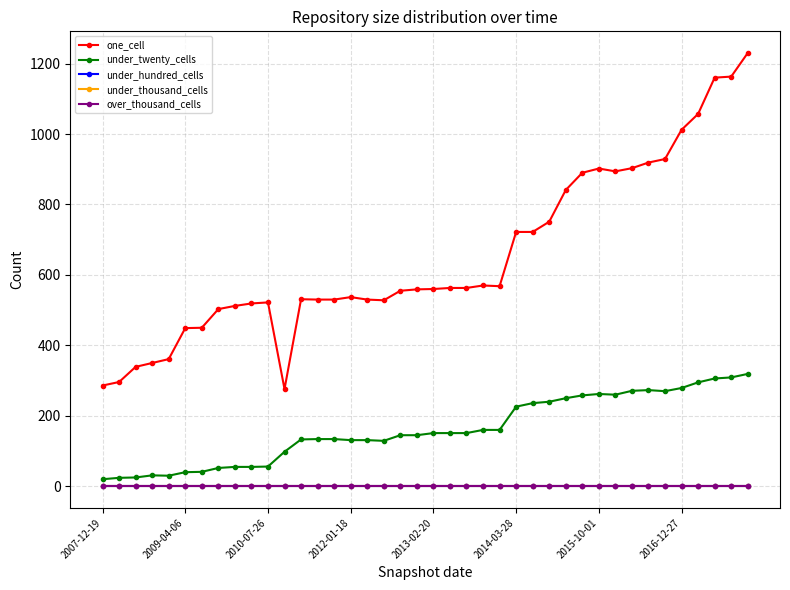

Which category has the lowest value across all series?

2007-12-19